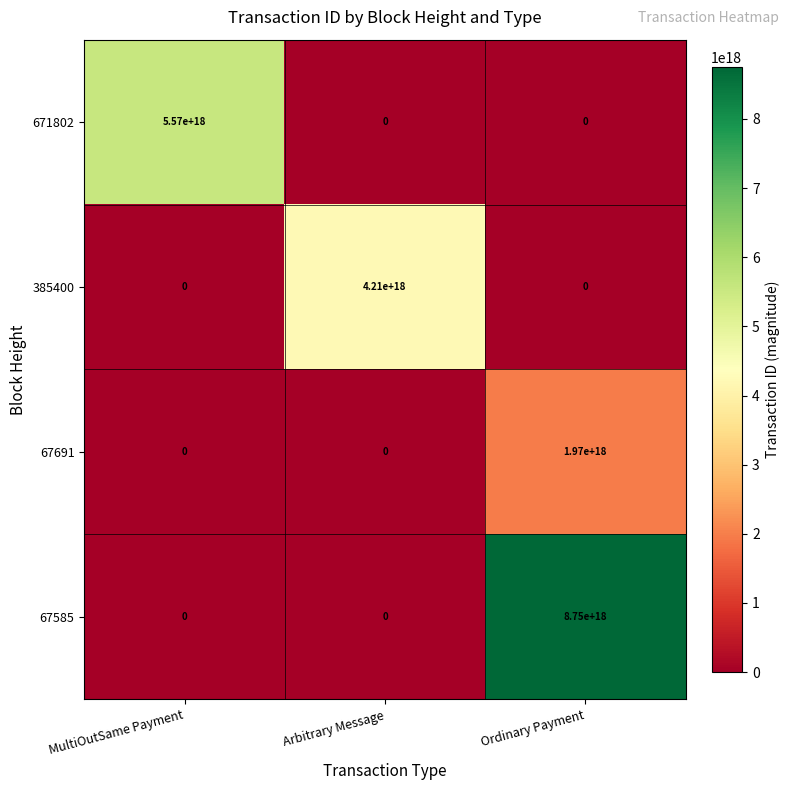

Rank the series by their maximum value, from highest to lowest.

67585, 671802, 385400, 67691